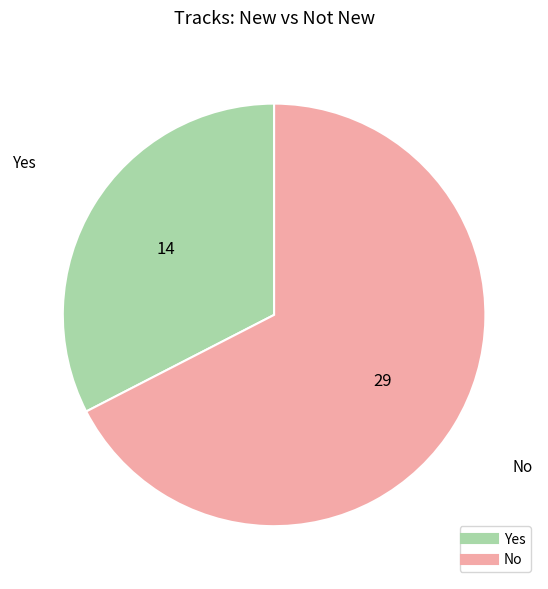

How many slices are in this pie chart?

2